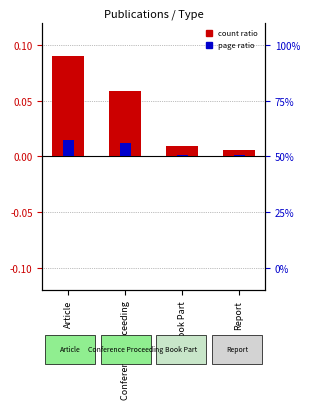

Which has a higher value, Conference Proceeding or Report?

Conference Proceeding